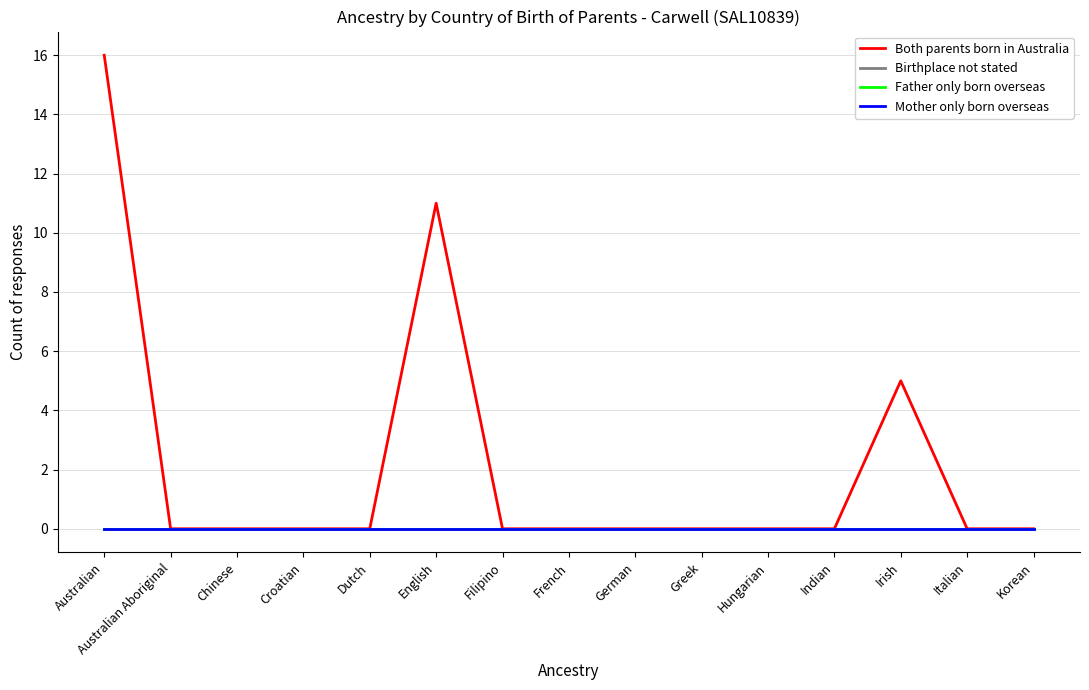

How many lines are shown in the chart?

4